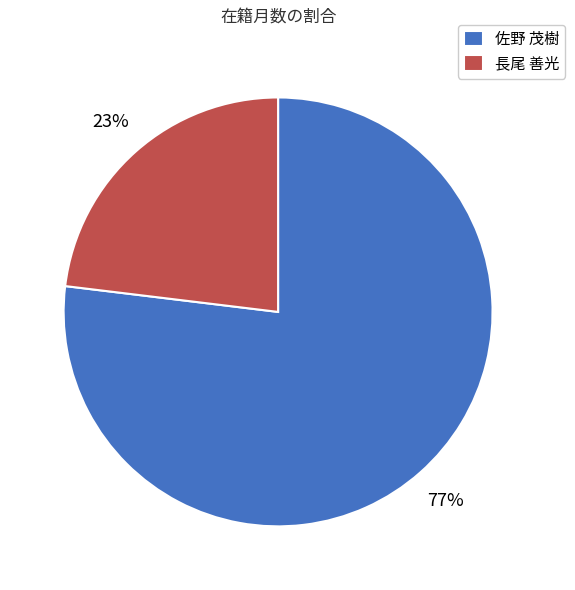

Rank the categories by value from highest to lowest.

佐野 茂樹, 長尾 善光